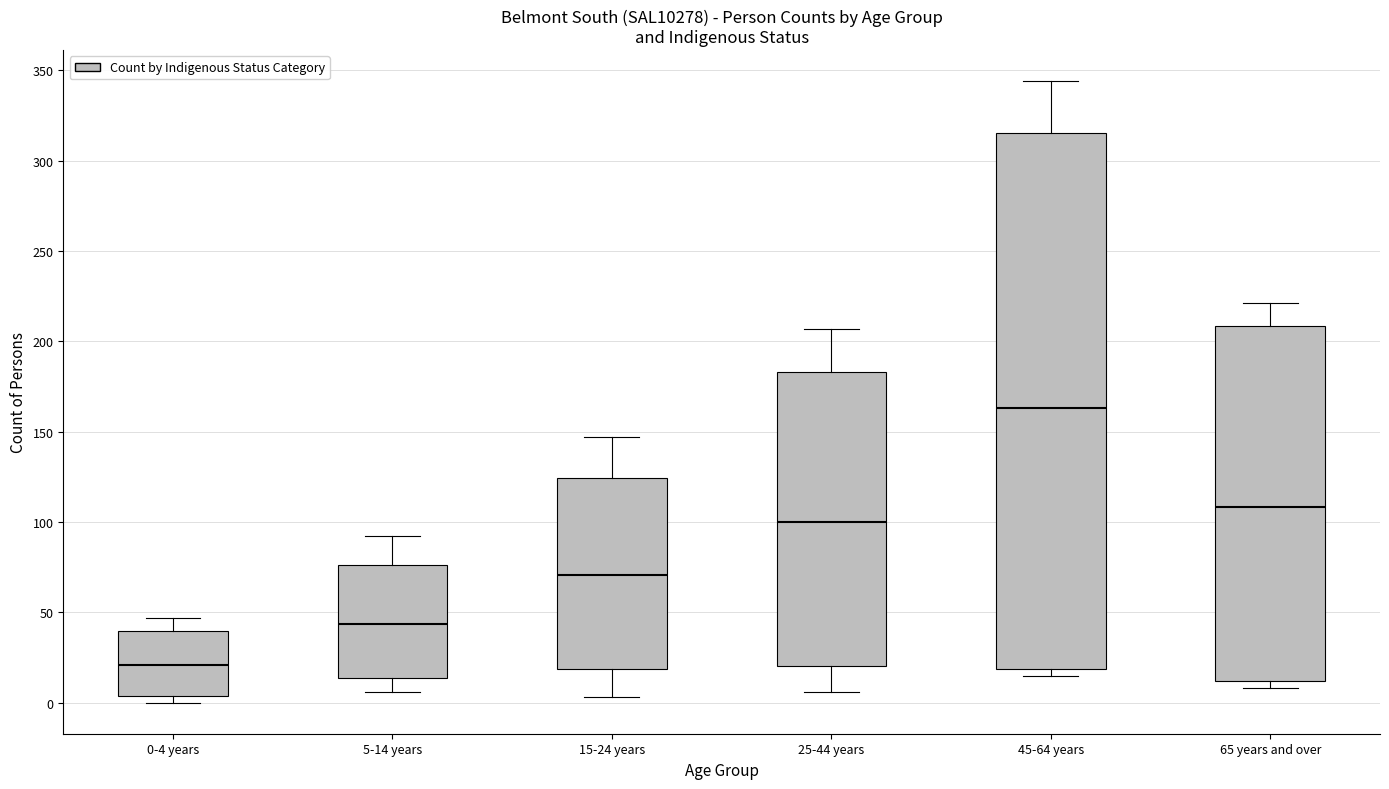

Where does the lower whisker of the box for 5-14 years end on the y-axis? The values are not printed on the chart, so give them approximately, as read against the axis.

5